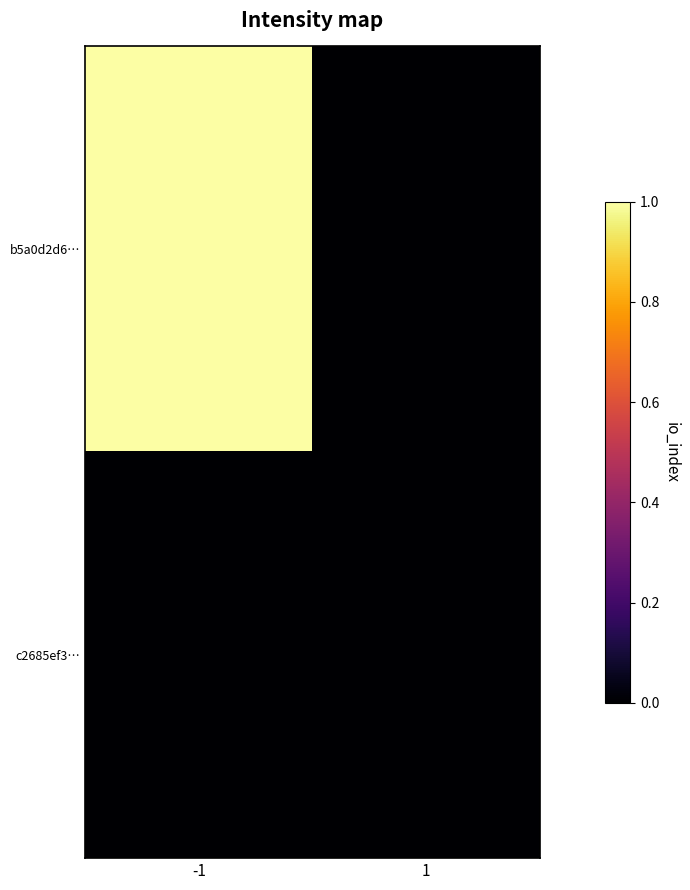

List the series in order of their overall mean, highest first.

b5a0d2d6…, c2685ef3…